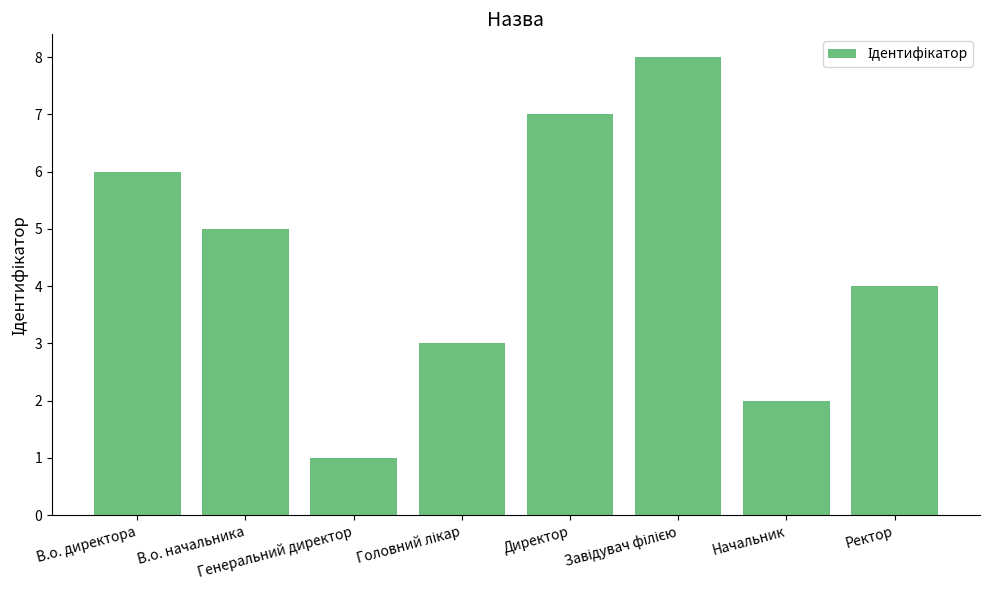

Does the chart contain stacked bars?

No